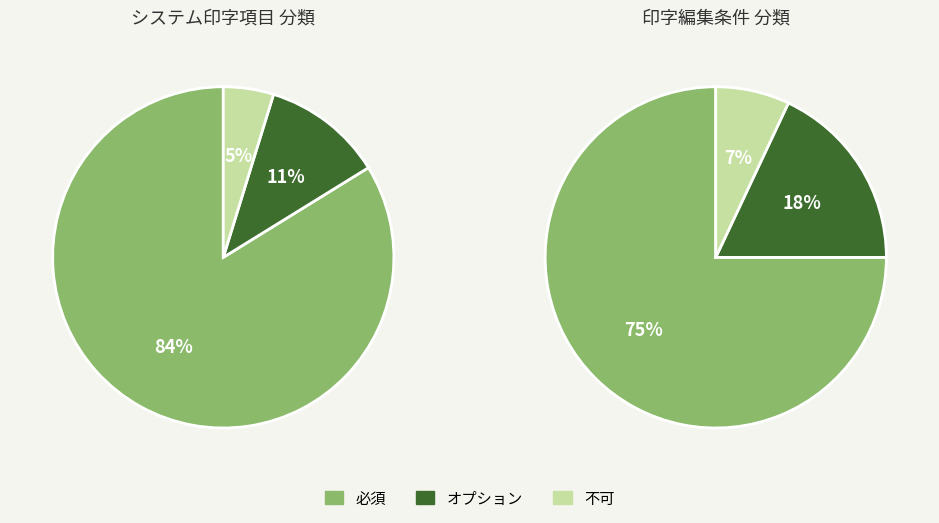

Which has a higher value, 必須 or 不可?

必須